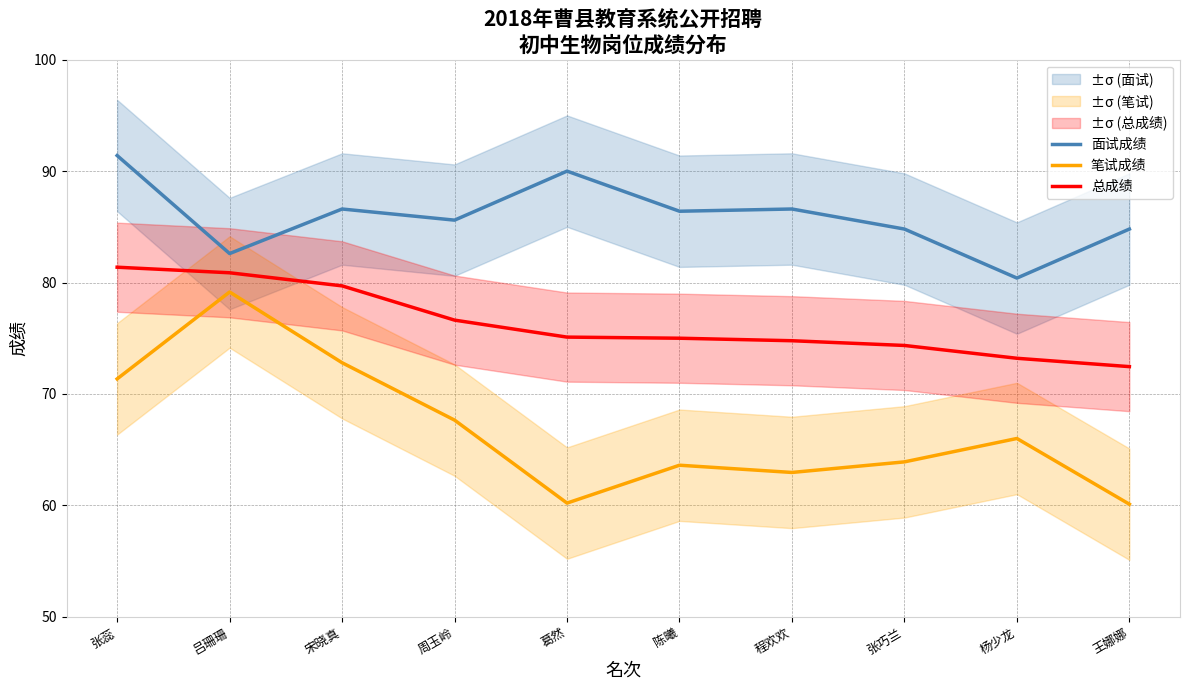

True or false: 笔试成绩 and 面试成绩 intersect in this chart.

False